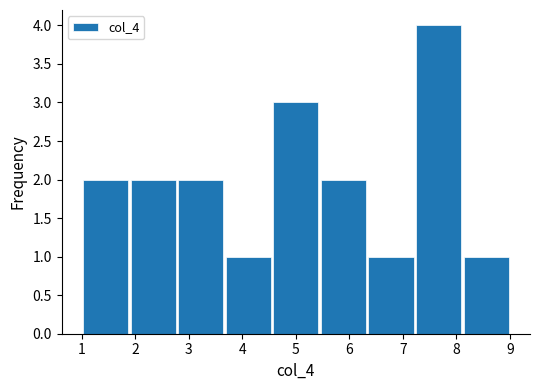

Reading left to right, transcribe this chart: for each bar, give the range it covers on the x-axis and its height. Neither the bar edges nor the heights are printed on the chart, so give them approximately, as read against the axes.

1.0 to 1.9: 2
1.9 to 2.8: 2
2.8 to 3.7: 2
3.7 to 4.6: 1
4.6 to 5.4: 3
5.4 to 6.3: 2
6.3 to 7.2: 1
7.2 to 8.1: 4
8.1 to 9.0: 1